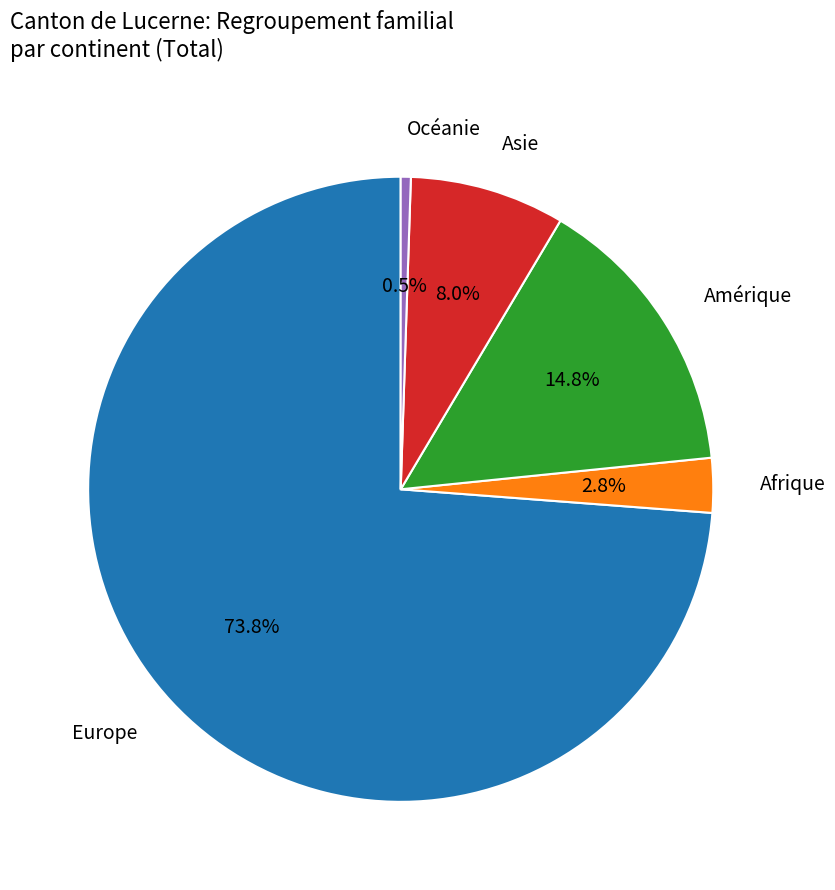

Is there any slice that represents more than half of the pie?

Yes